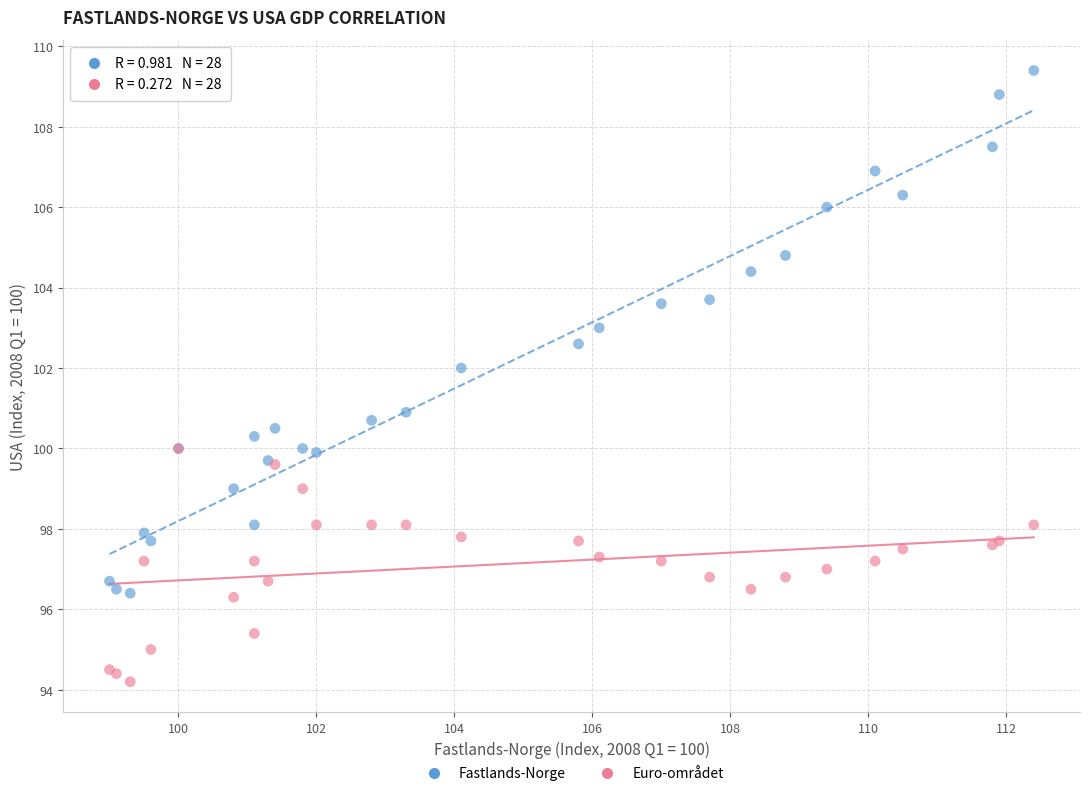

Which series reaches the minimum Y coordinate?

Euro-området